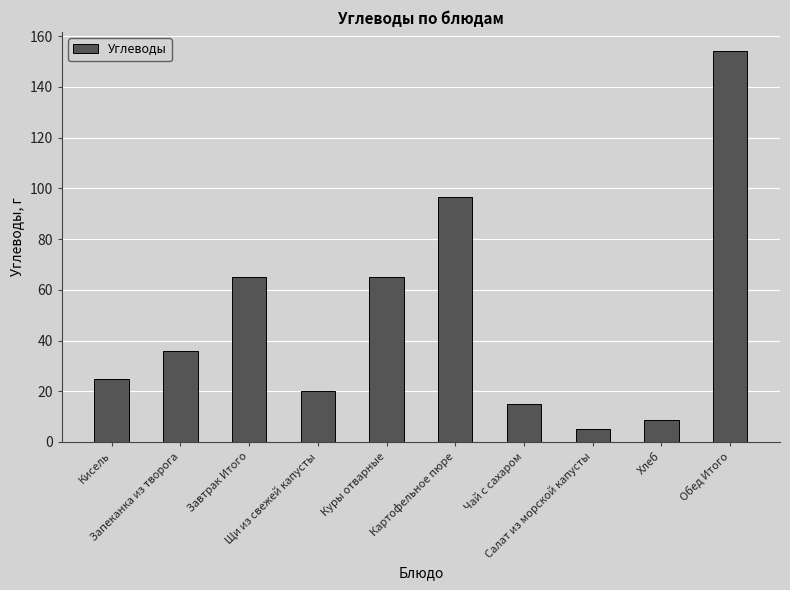

What is the value of the 4th bar from the left?

20.3